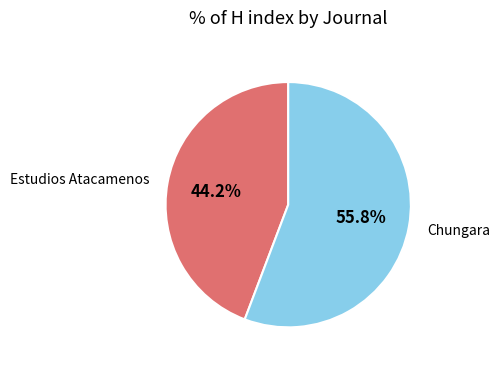

To the nearest percent, what is the average slice percentage?

50%